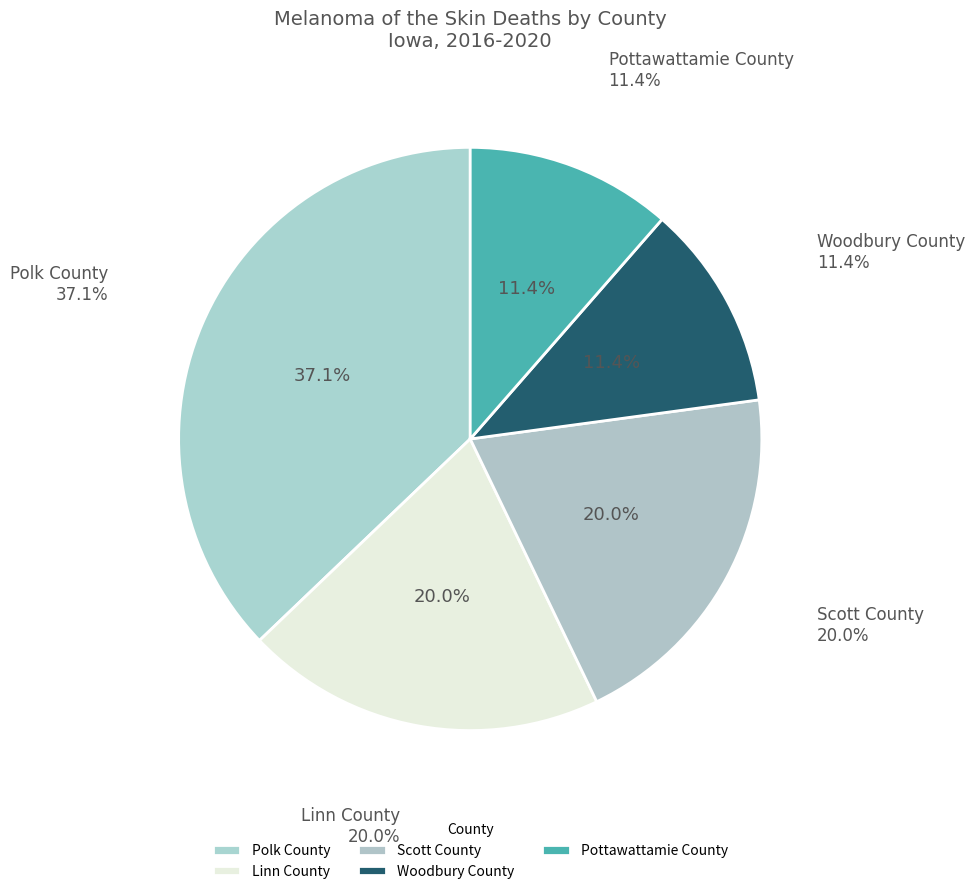

Rank the categories by value from highest to lowest.

Polk County, Linn County, Scott County, Woodbury County, Pottawattamie County